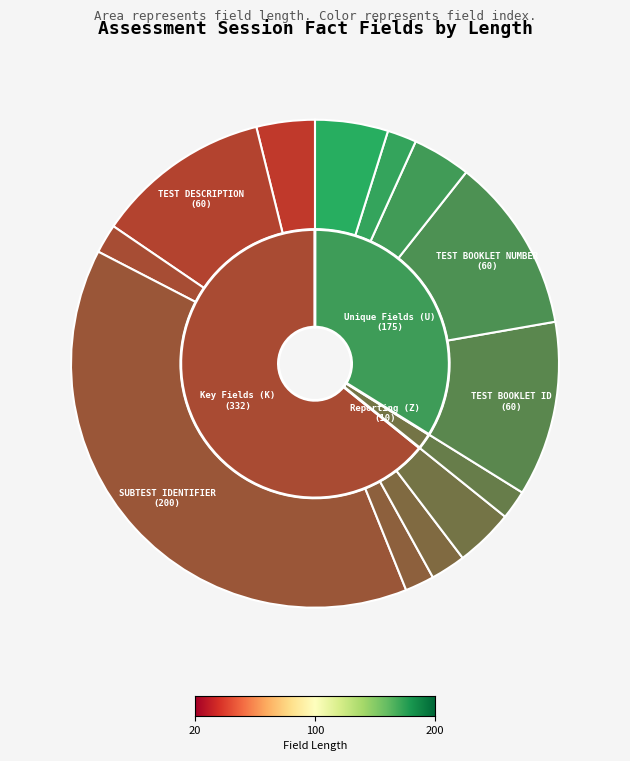

Which has a higher value, SESSION STATUS CODE or SUBTEST IDENTIFIER?

SUBTEST IDENTIFIER